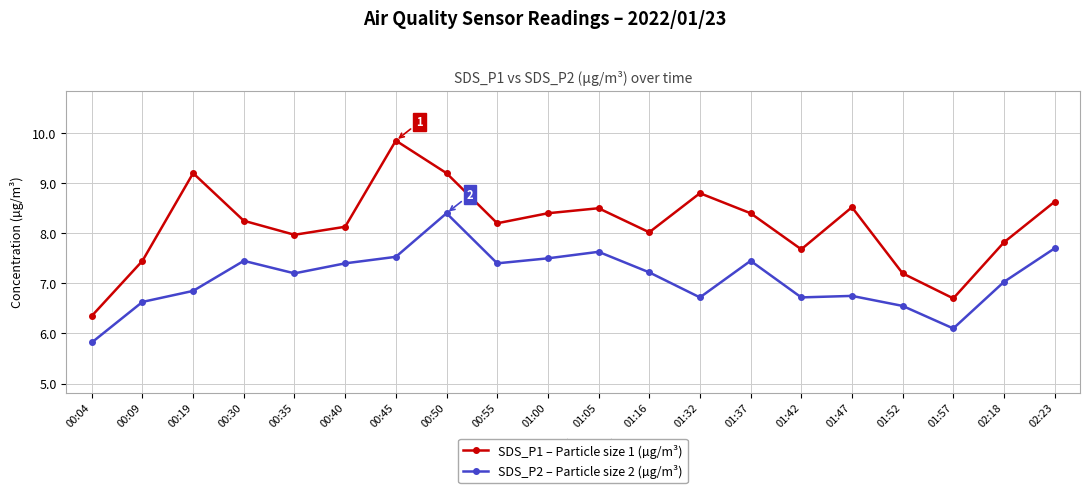

What are all the series names shown in the legend?

SDS_P1 – Particle size 1 (µg/m³), SDS_P2 – Particle size 2 (µg/m³)